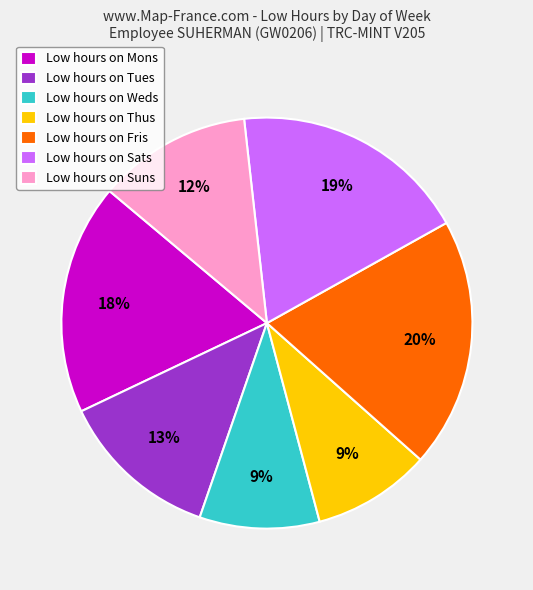

Does any single category account for the majority?

No